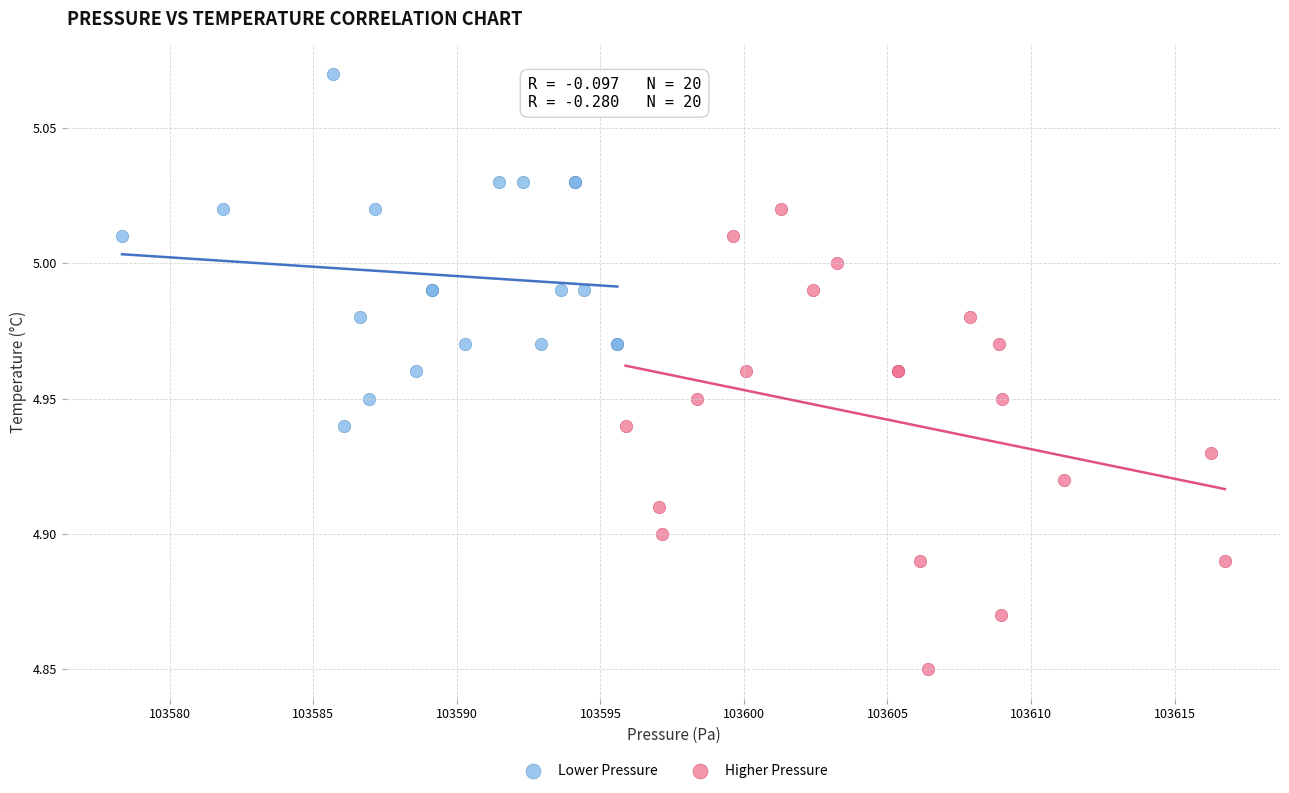

Which series contains the lowest Y value?

Higher Pressure